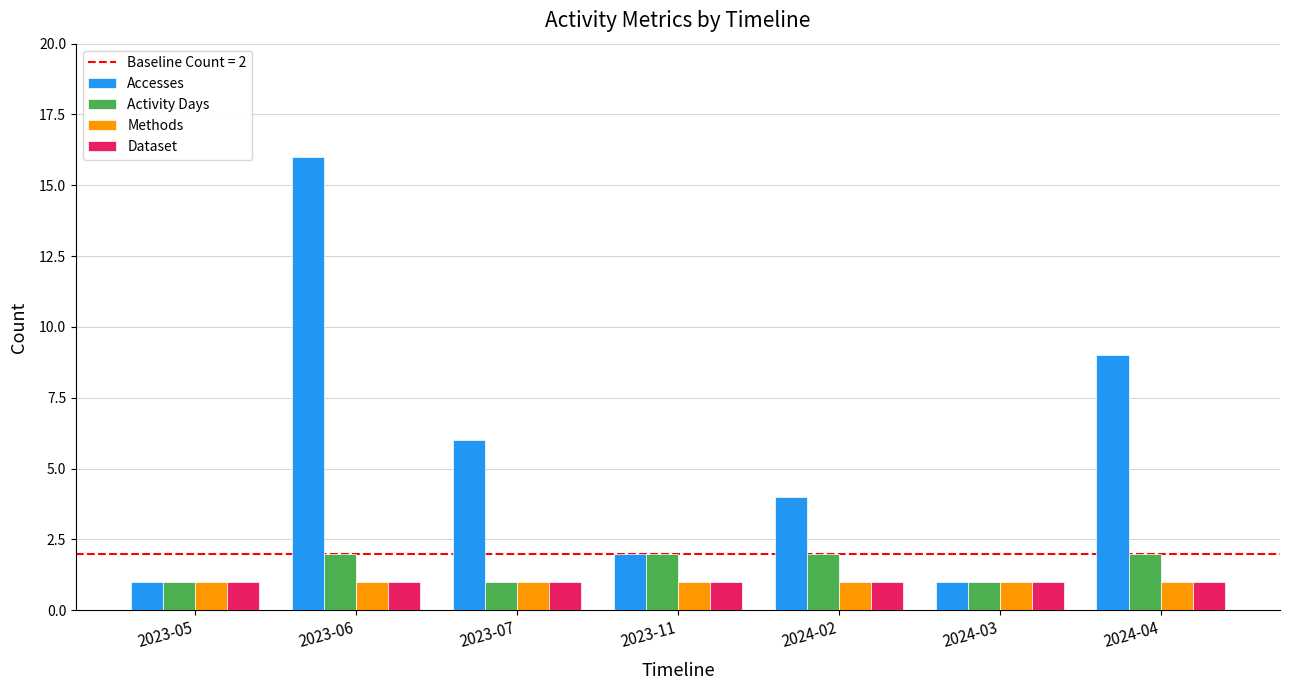

Which series has the largest total across all categories?

Accesses